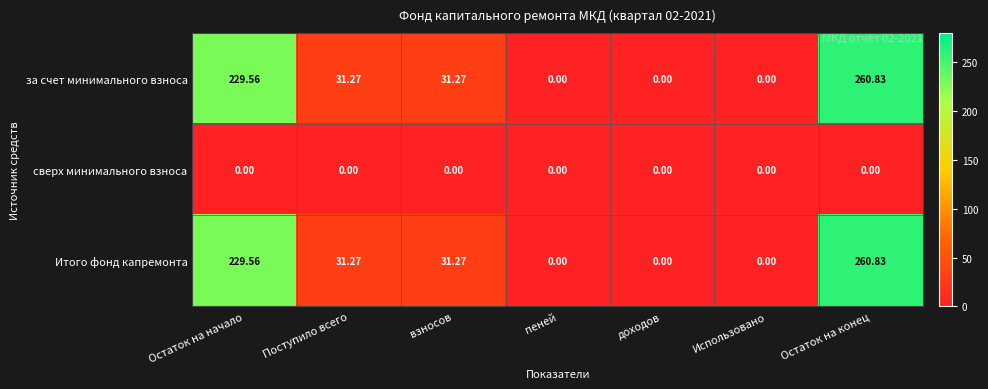

Which label corresponds to the largest value in the chart?

Остаток на конец